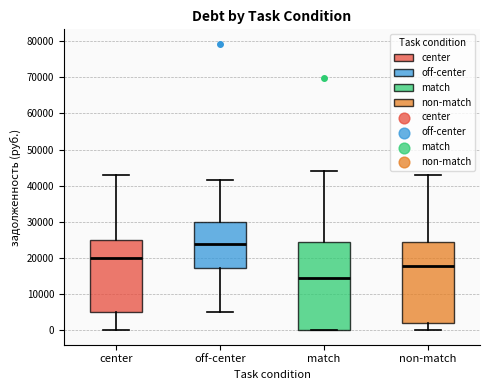

Comparing the boxes themselves (not the whiskers), which one is the tallest?

match